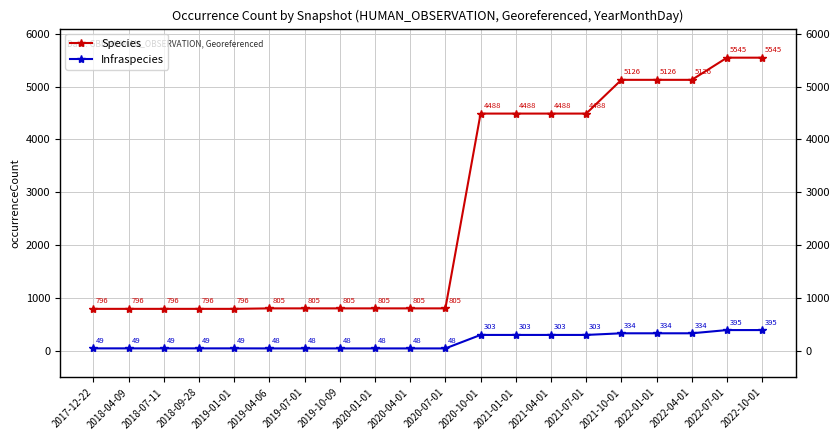

True or false: Species and Infraspecies cross at least once.

False